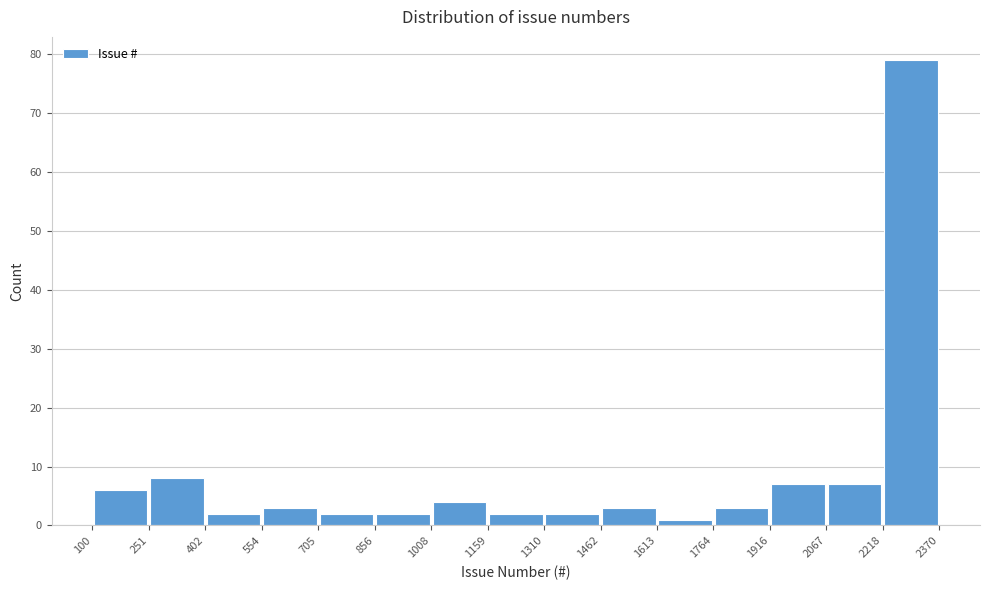

Which range on the x-axis has the tallest bar?

2218 to 2370